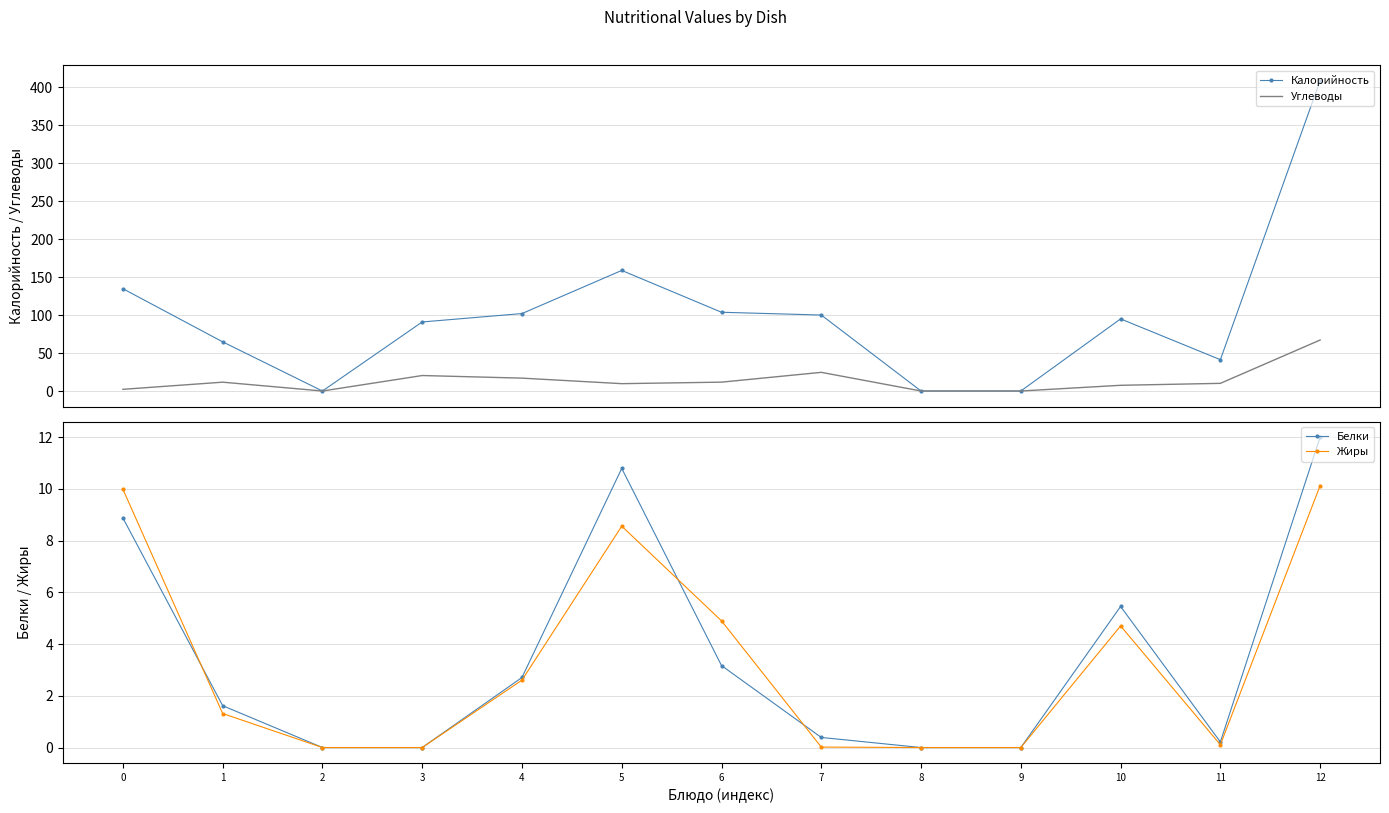

At which category does Углеводы reach its first local peak?

1